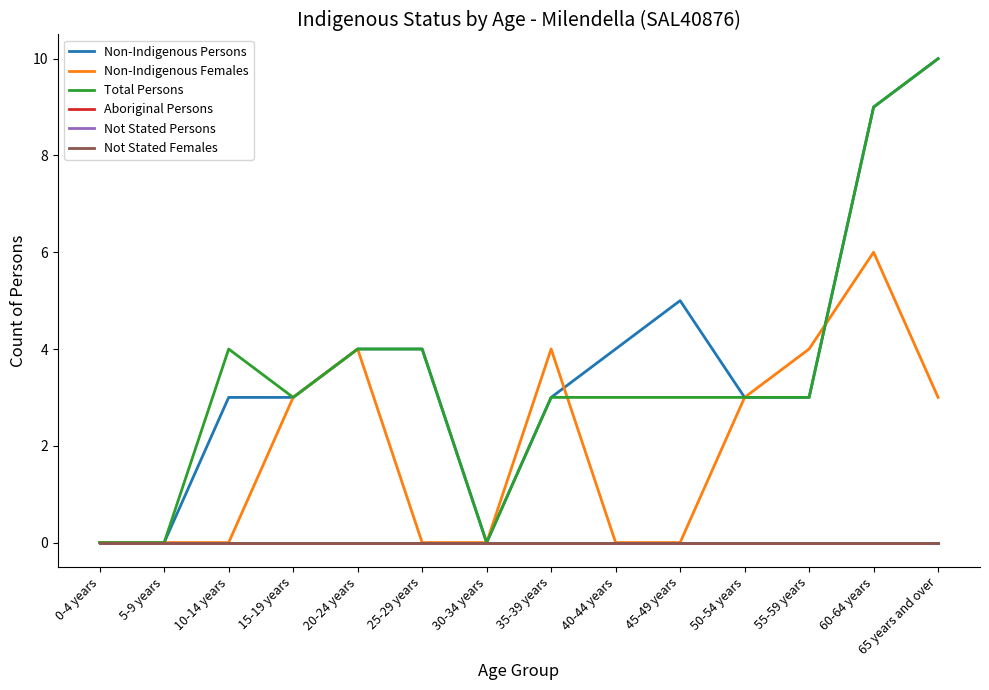

At how many categories does at least one series exceed 3?

9